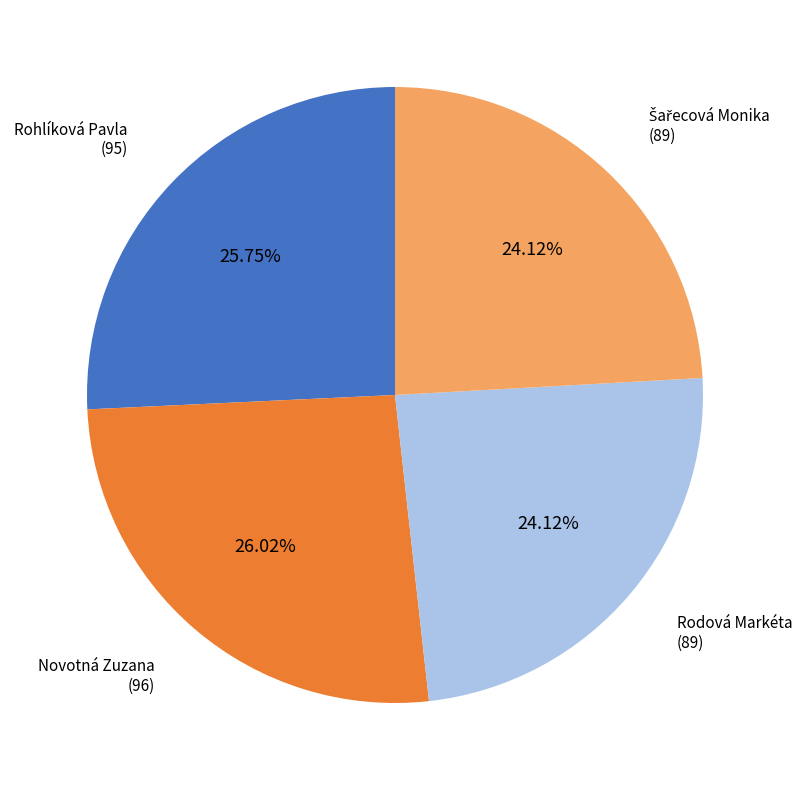

Does any single category account for the majority?

No